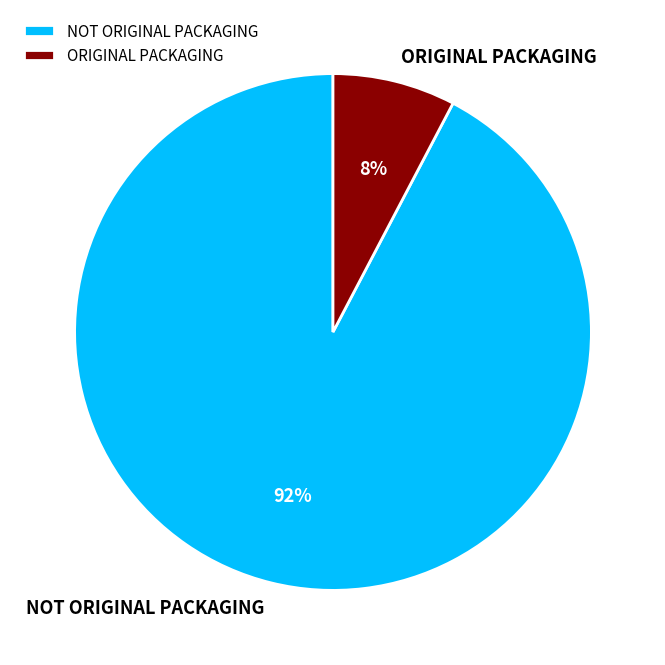

Is it true that NOT ORIGINAL PACKAGING is 99% of the pie?

False